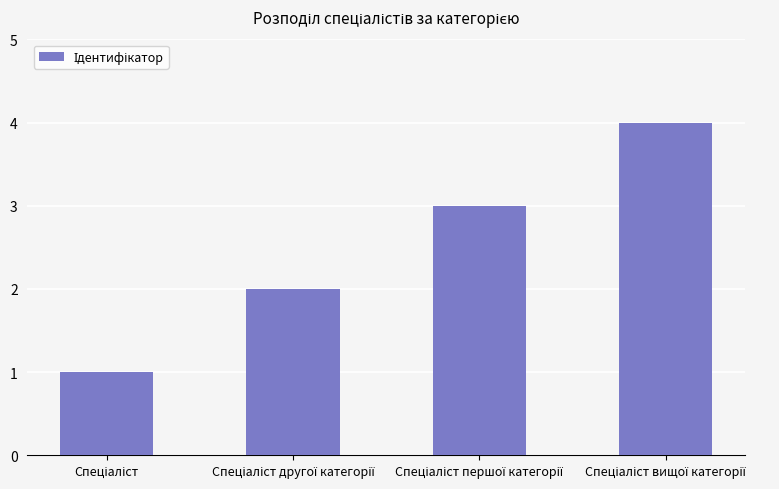

What is the maximum value shown in the chart?

4